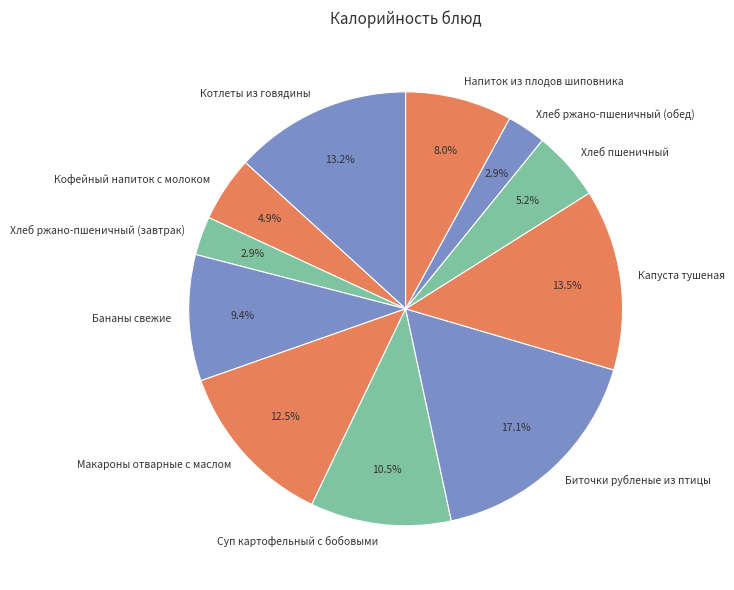

Is there a majority slice in this chart?

No